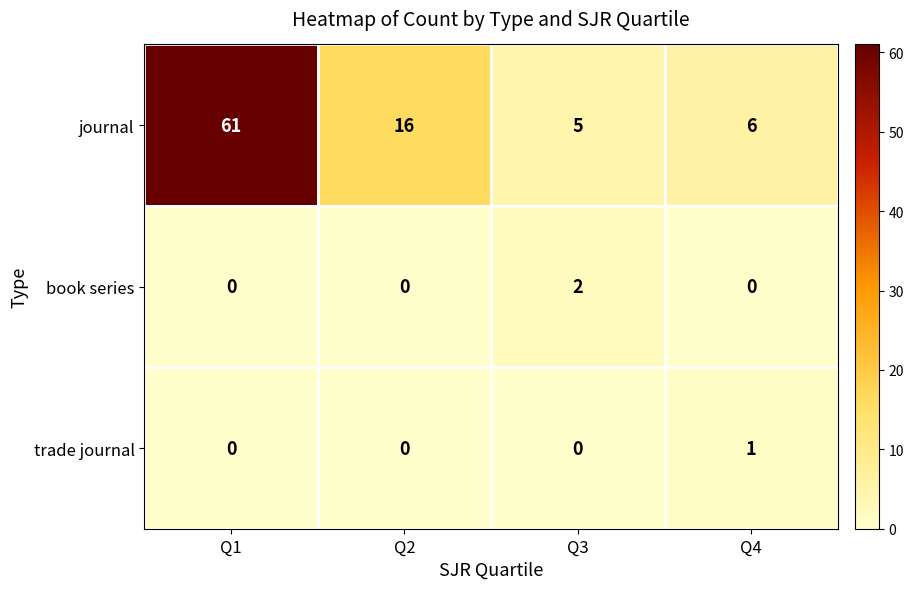

How many data points in trade journal are above 0?

1